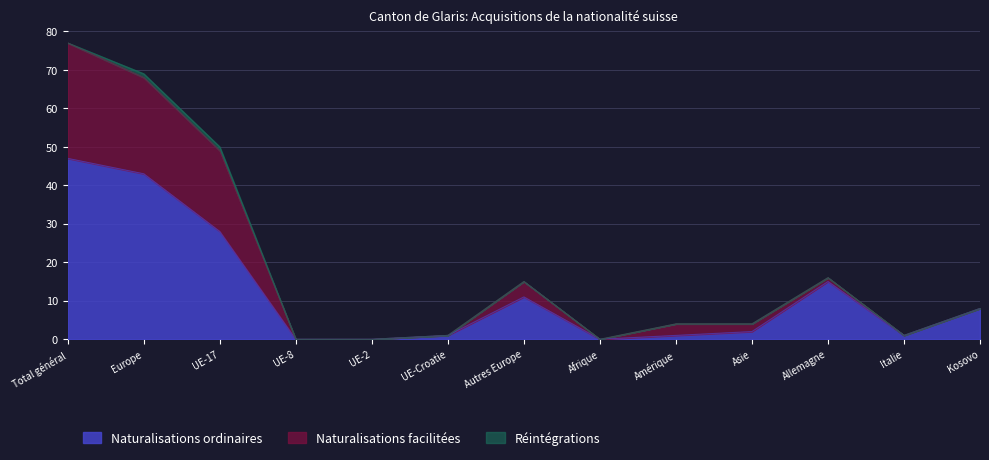

What is the maximum value for Naturalisations ordinaires?

47